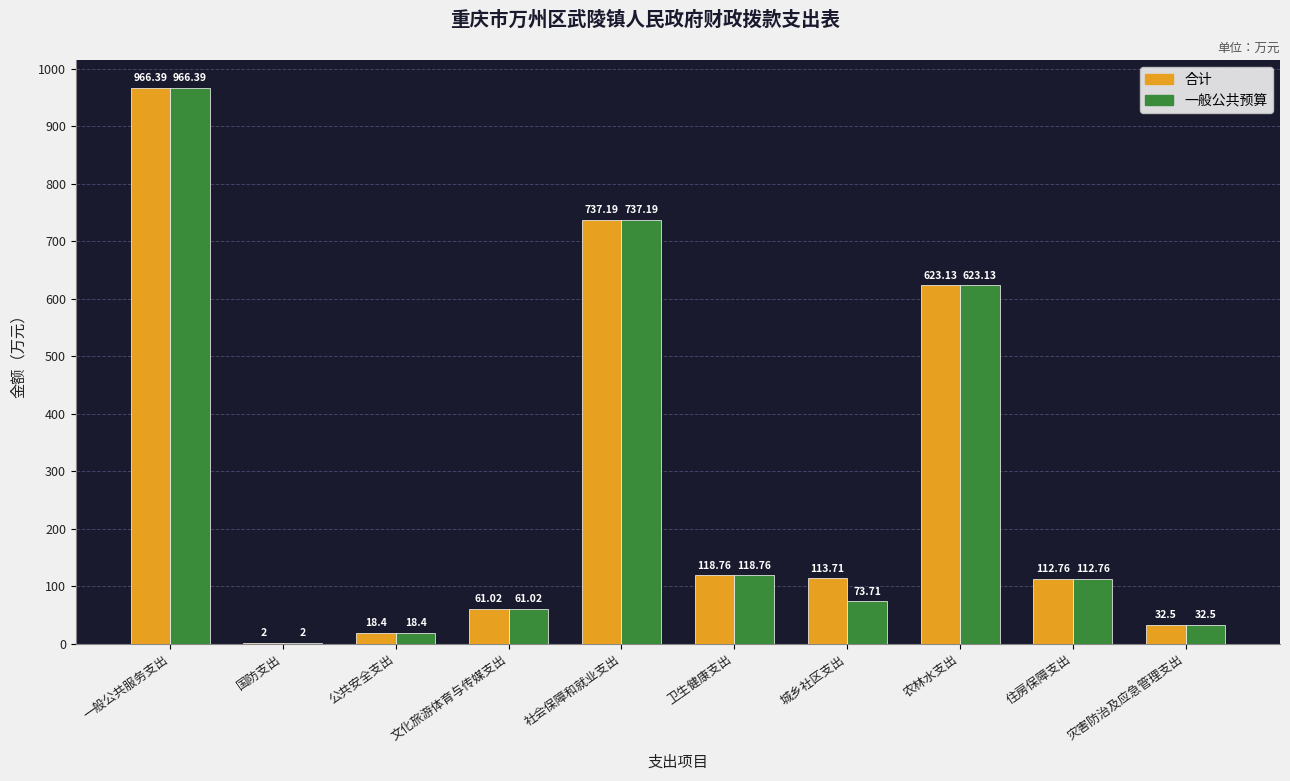

What is the sum of the 合计 values at 社会保障和就业支出 and 农林水支出?

1360.3